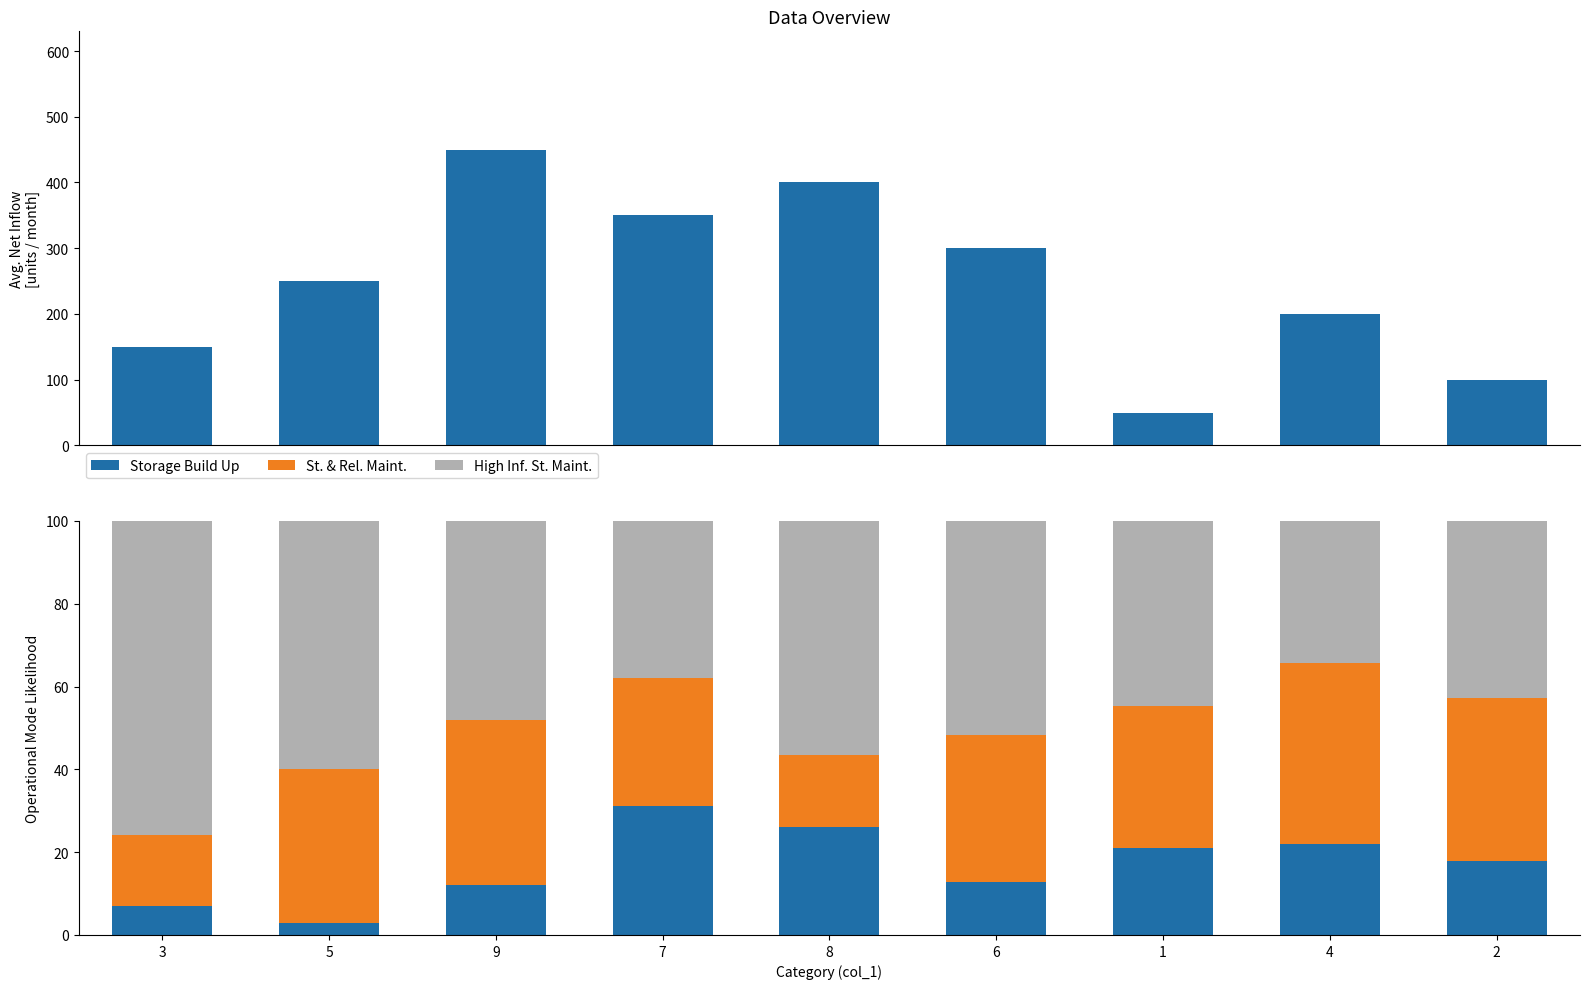

What is the label of the 6th bar from the left?

6